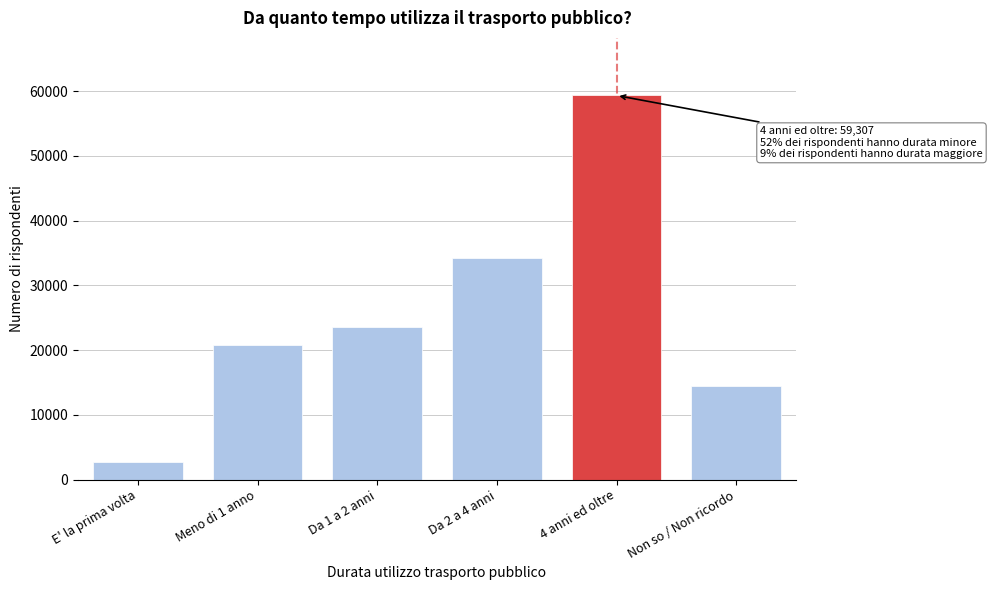

Reading left to right, list all the values displayed in this chart.

2735	20850	23544	34146	59307	14503